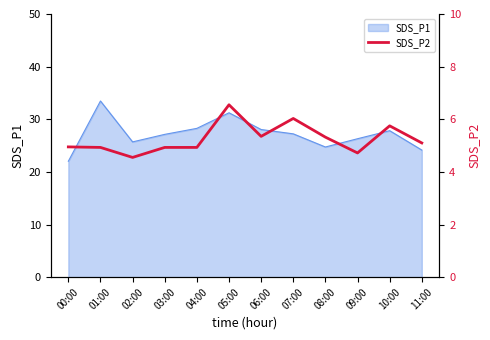

The chart shows a value of 9.9 at 07:00. True or false?

False